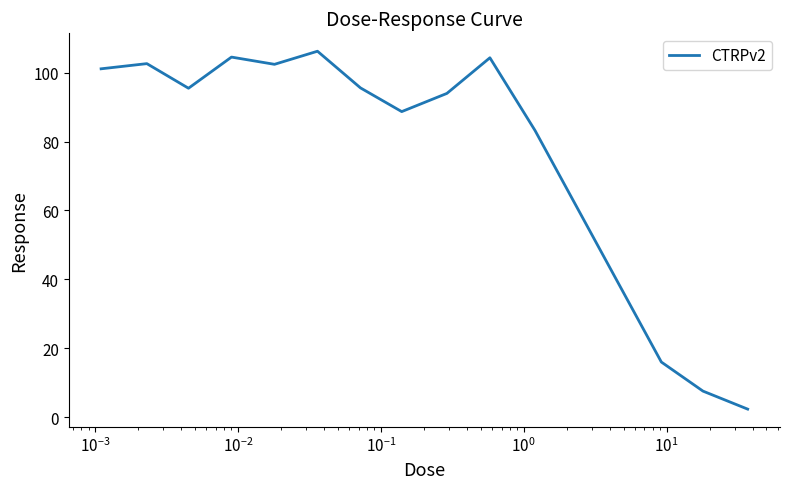

What is the difference between the maximum and minimum values?

103.9